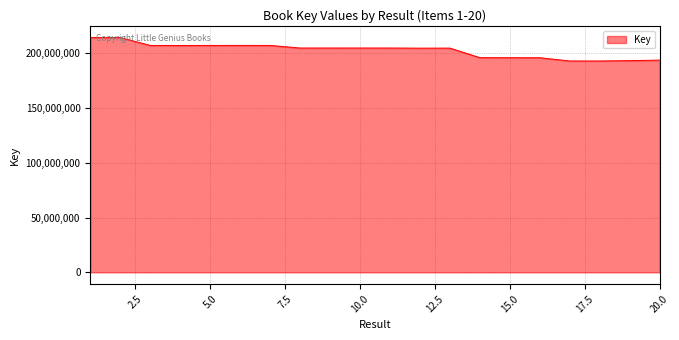

What is the difference between the maximum and minimum values?

21399178